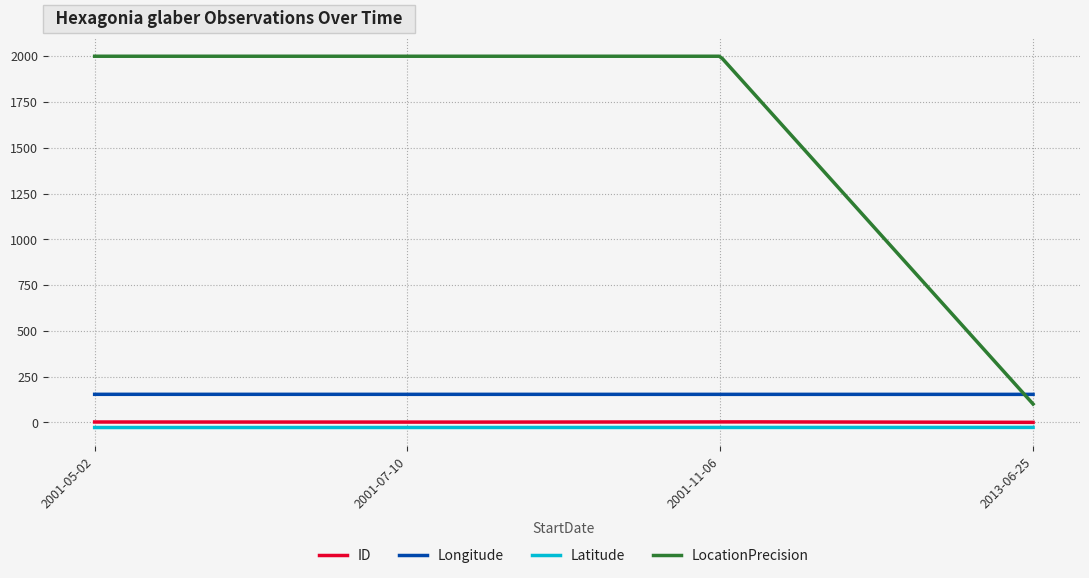

What is the sum of all Latitude values?

-8435.6